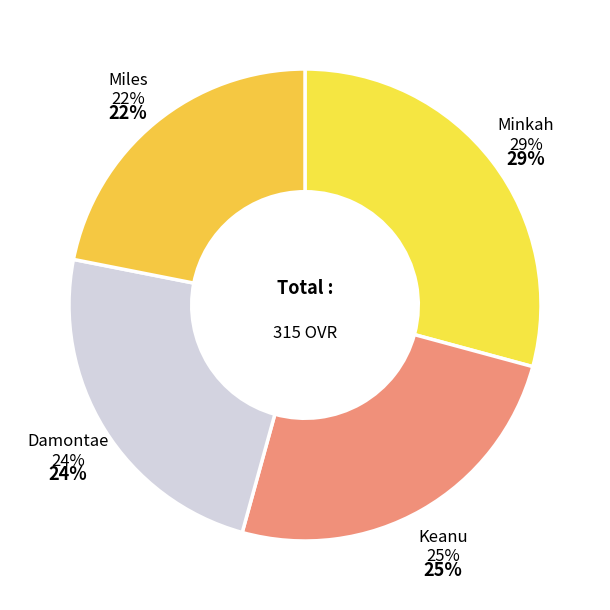

Is there any slice that represents more than half of the pie?

No